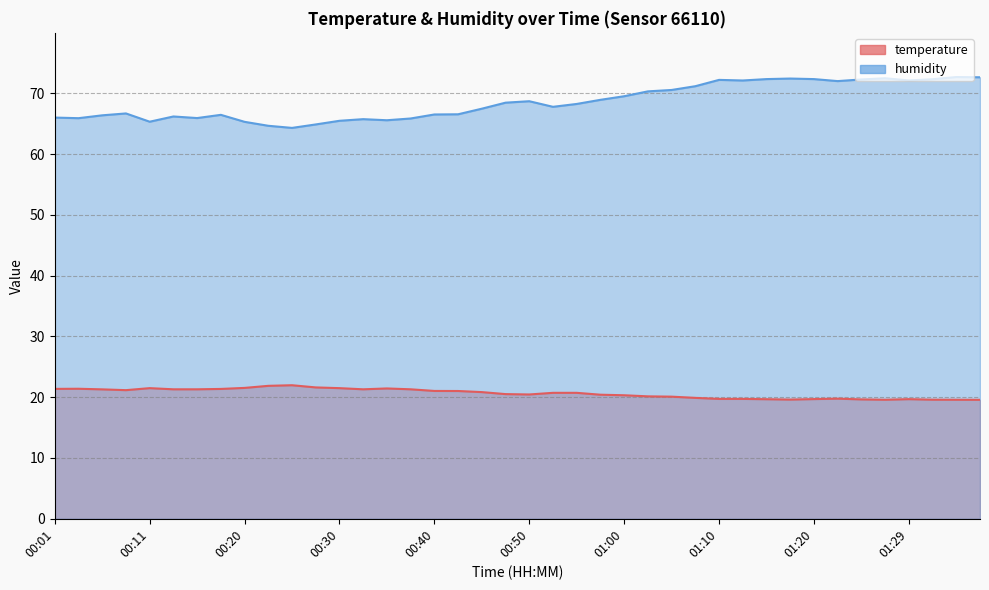

Which series changed the most between 00:33 and 00:50?

humidity